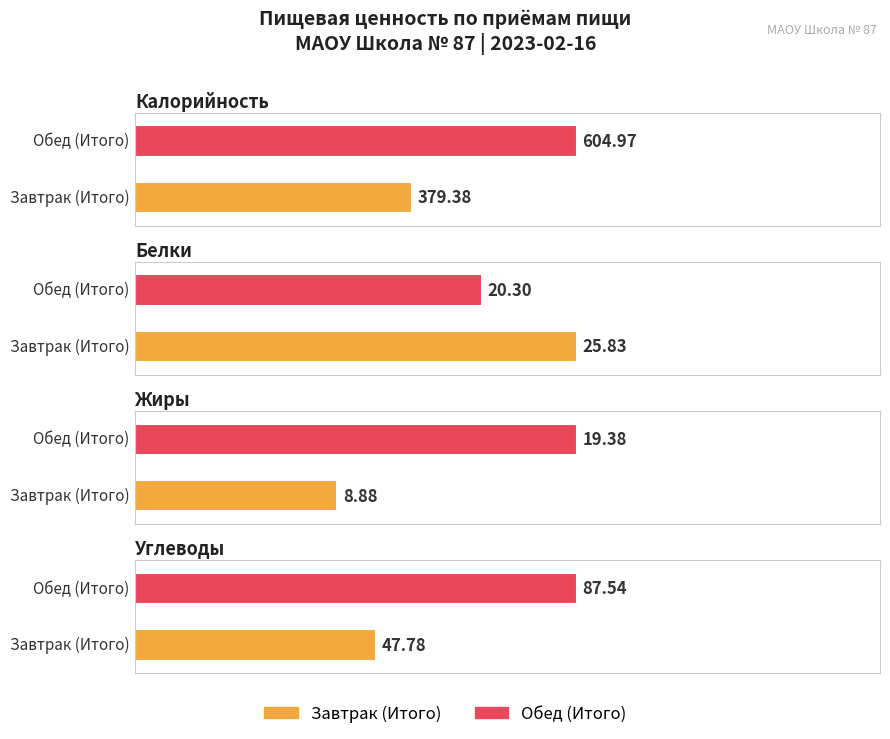

What is the difference between the highest and lowest values at Обед (Итого)?

585.6